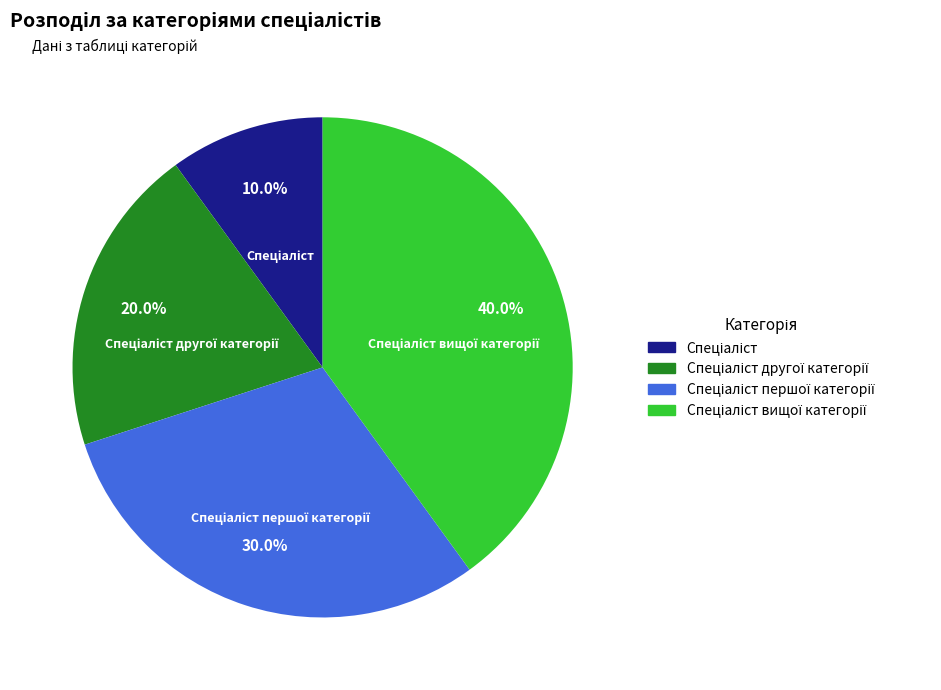

Does any single category account for the majority?

No